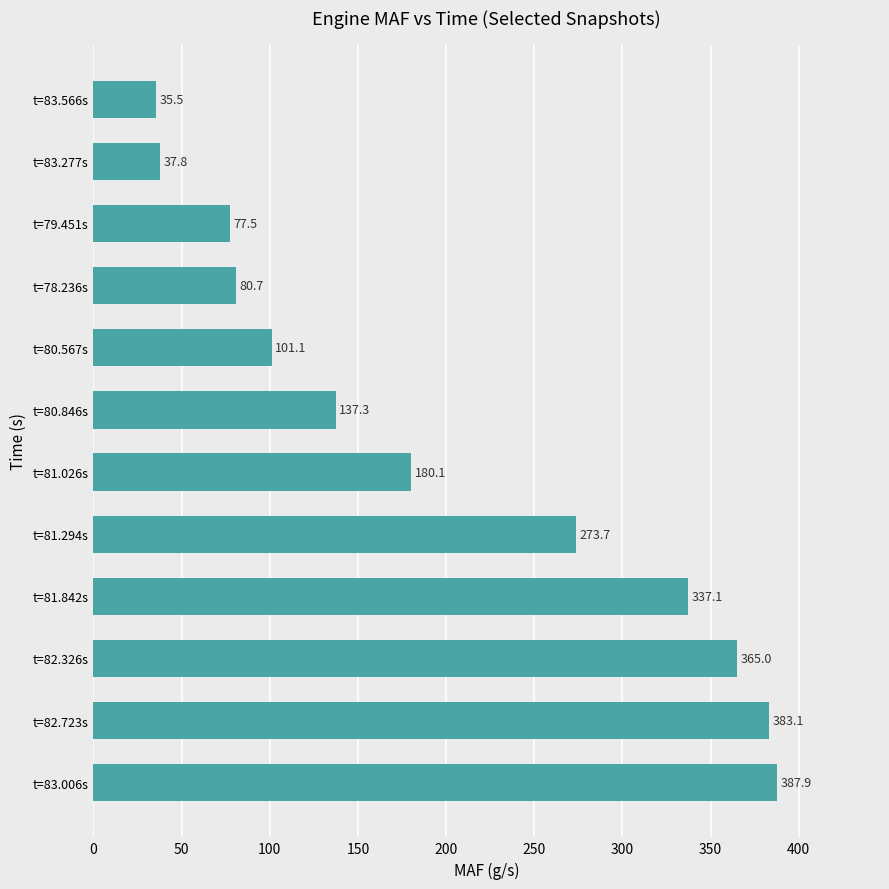

Between t=83.566s and t=80.846s, which is larger?

t=80.846s